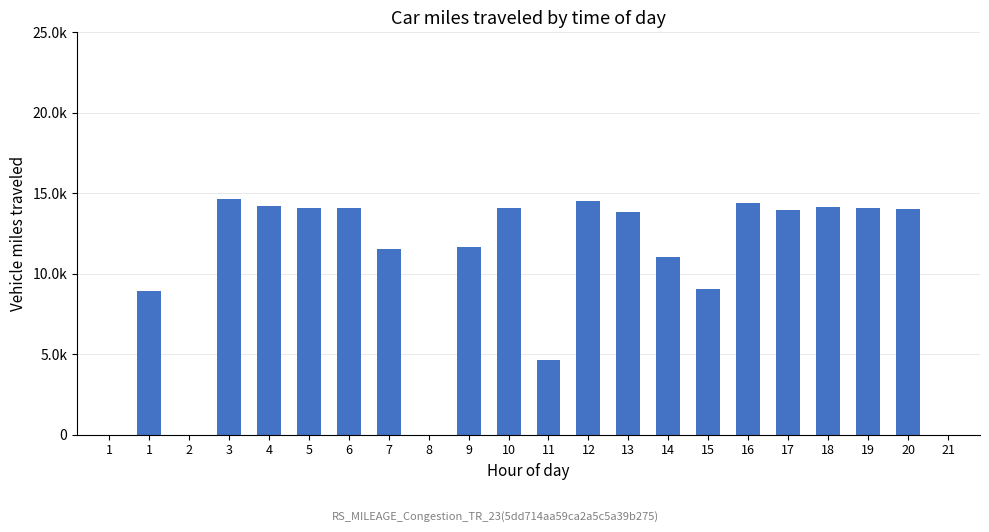

Which category has the highest value across all series?

3